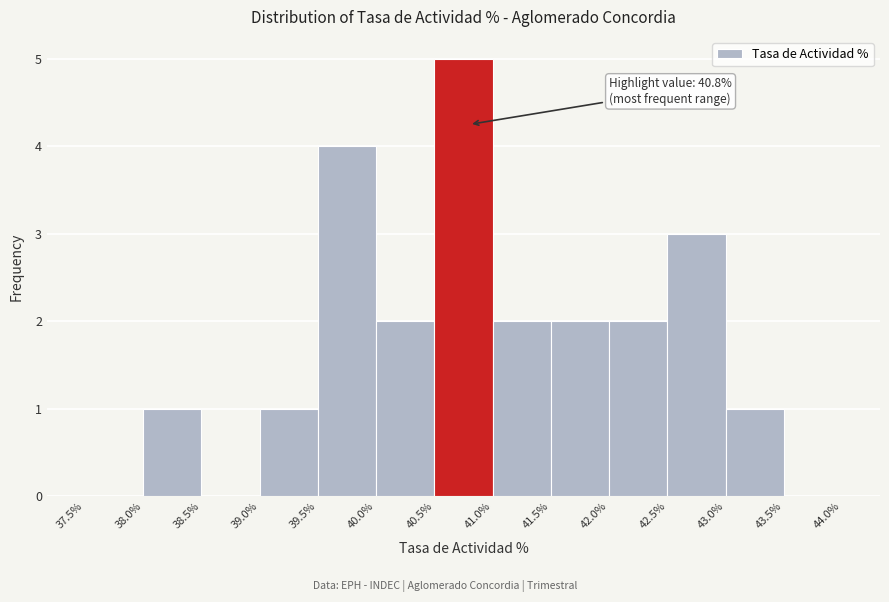

Over which range of the x-axis is the bar tallest?

40.5% to 41.0%